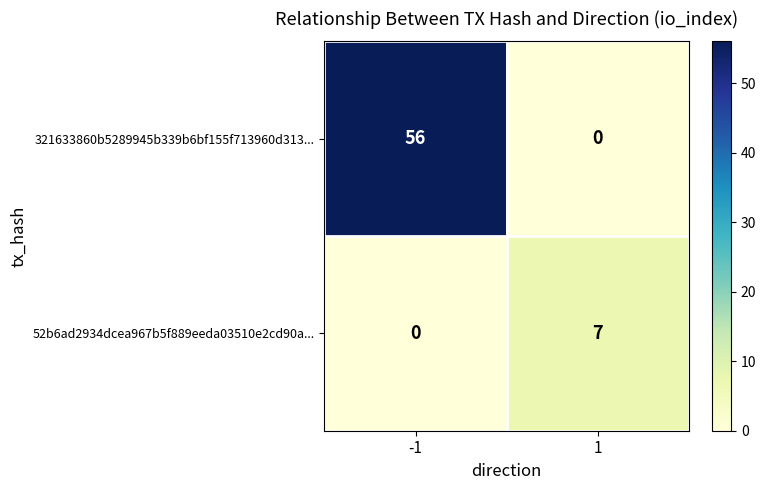

Reading left to right, list all the values displayed in this chart.

321633860b5289945b339b6bf155f713960d313...: 56	0
52b6ad2934dcea967b5f889eeda03510e2cd90a...: 0	7